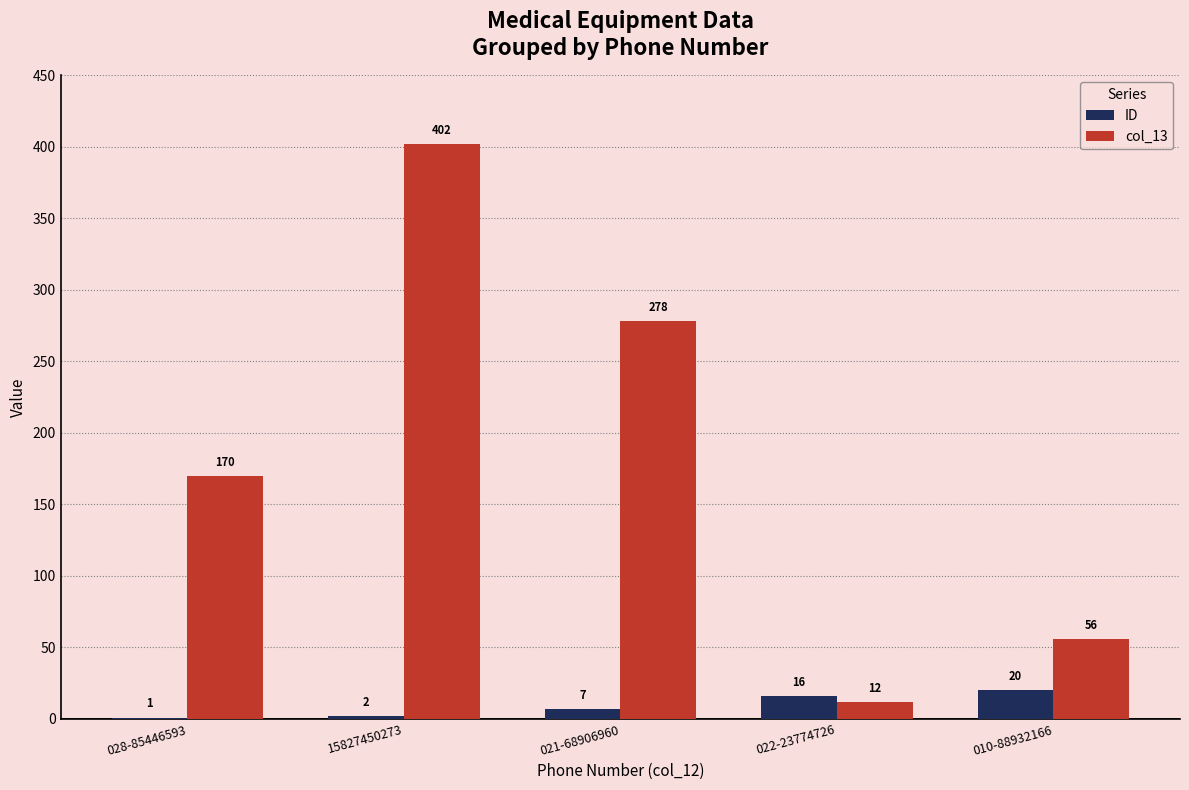

Between 028-85446593 and 022-23774726, which series saw the biggest shift?

col_13